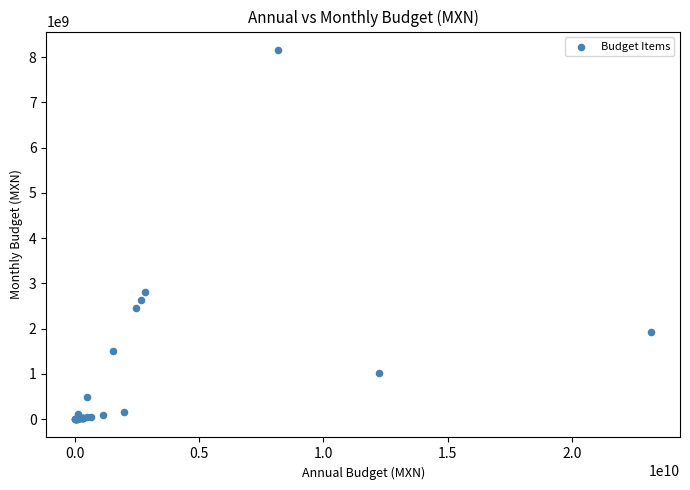

What Y value in the scatter plot is closest to 4080337275?

2806840592.6